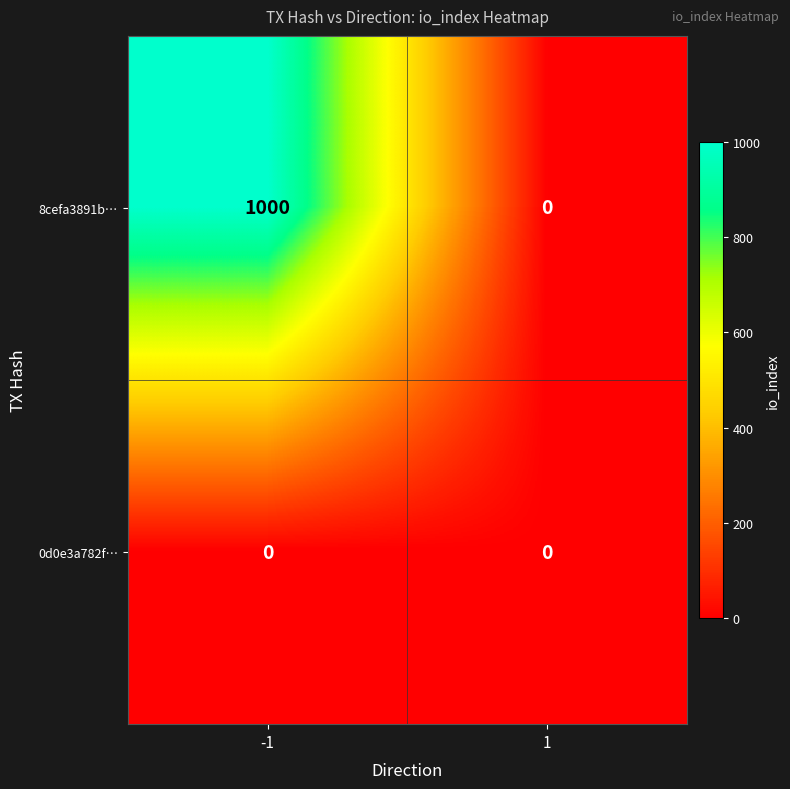

List the series in order of their overall mean, lowest first.

0d0e3a782f…, 8cefa3891b…